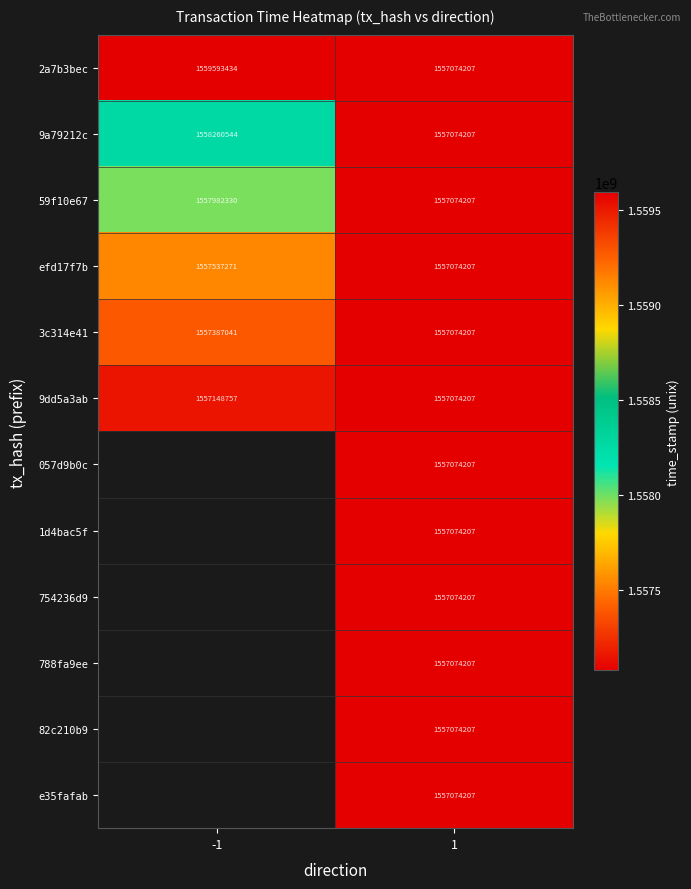

How many series are shown in this chart?

12